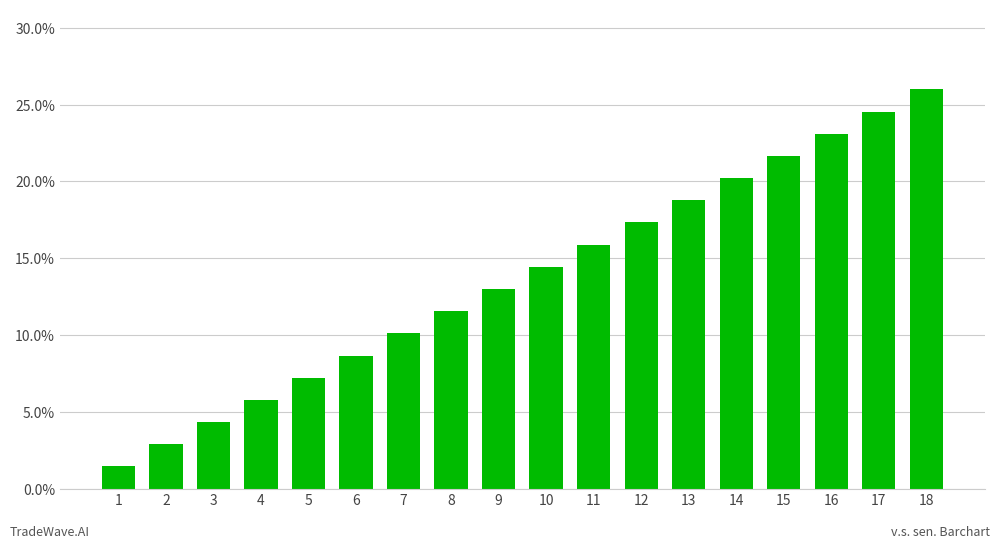

Reading left to right, extract all data points from this chart.

1.4	2.9	4.3	5.8	7.2	8.7	10.1	11.6	13.0	14.4	15.9	17.3	18.8	20.2	21.7	23.1	24.6	26.0